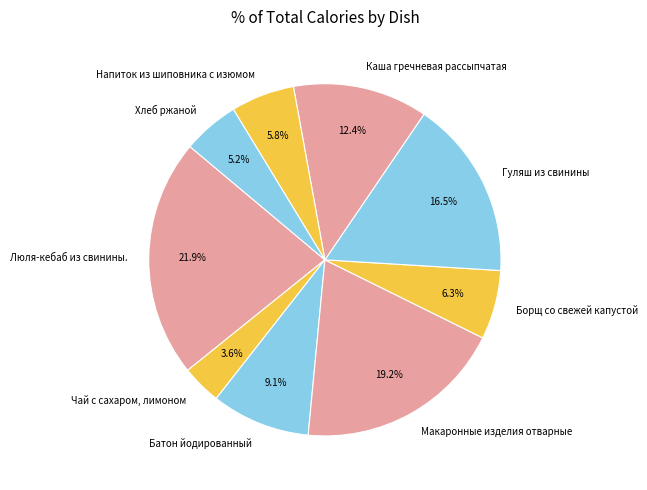

How many segments does this pie chart have?

9